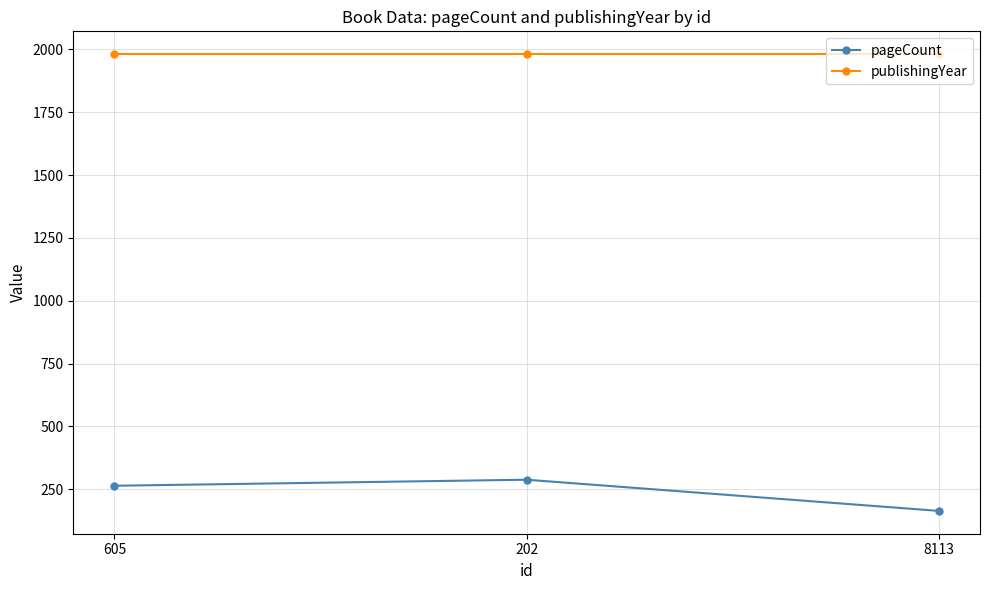

What is the sum of the publishingYear values at 8113 and 605?

3962